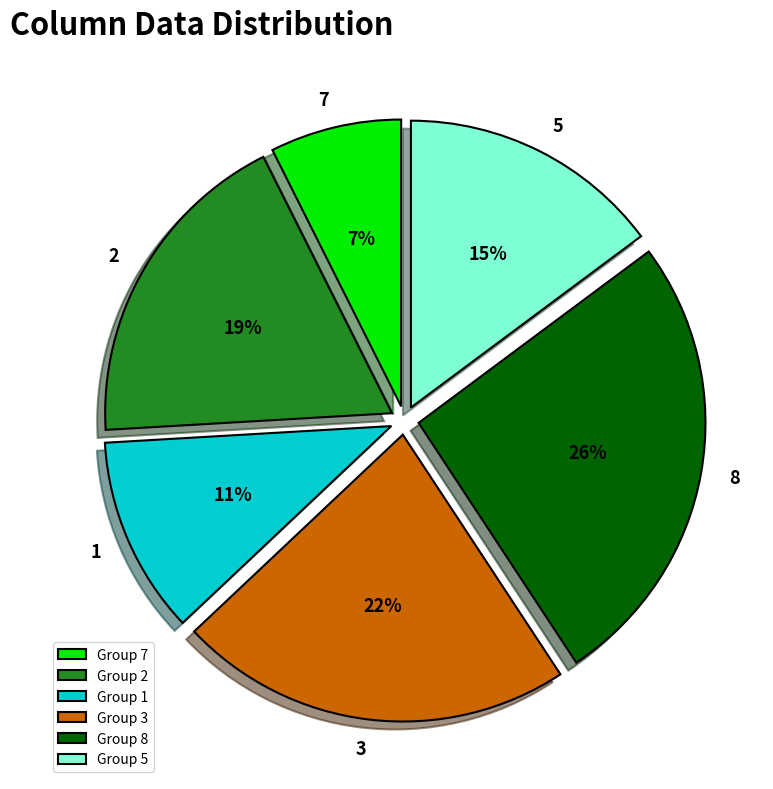

Is it true that 1 is 1% of the pie?

False